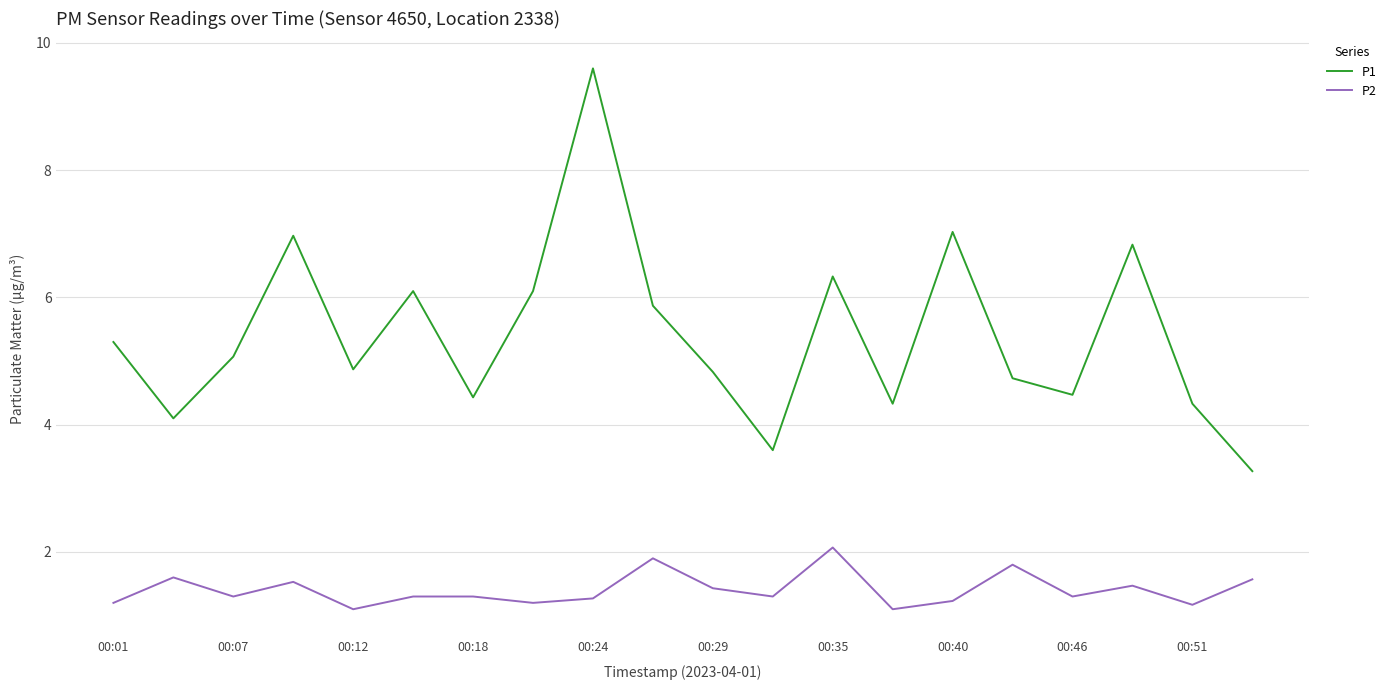

True or false: P2 and P1 intersect in this chart.

False